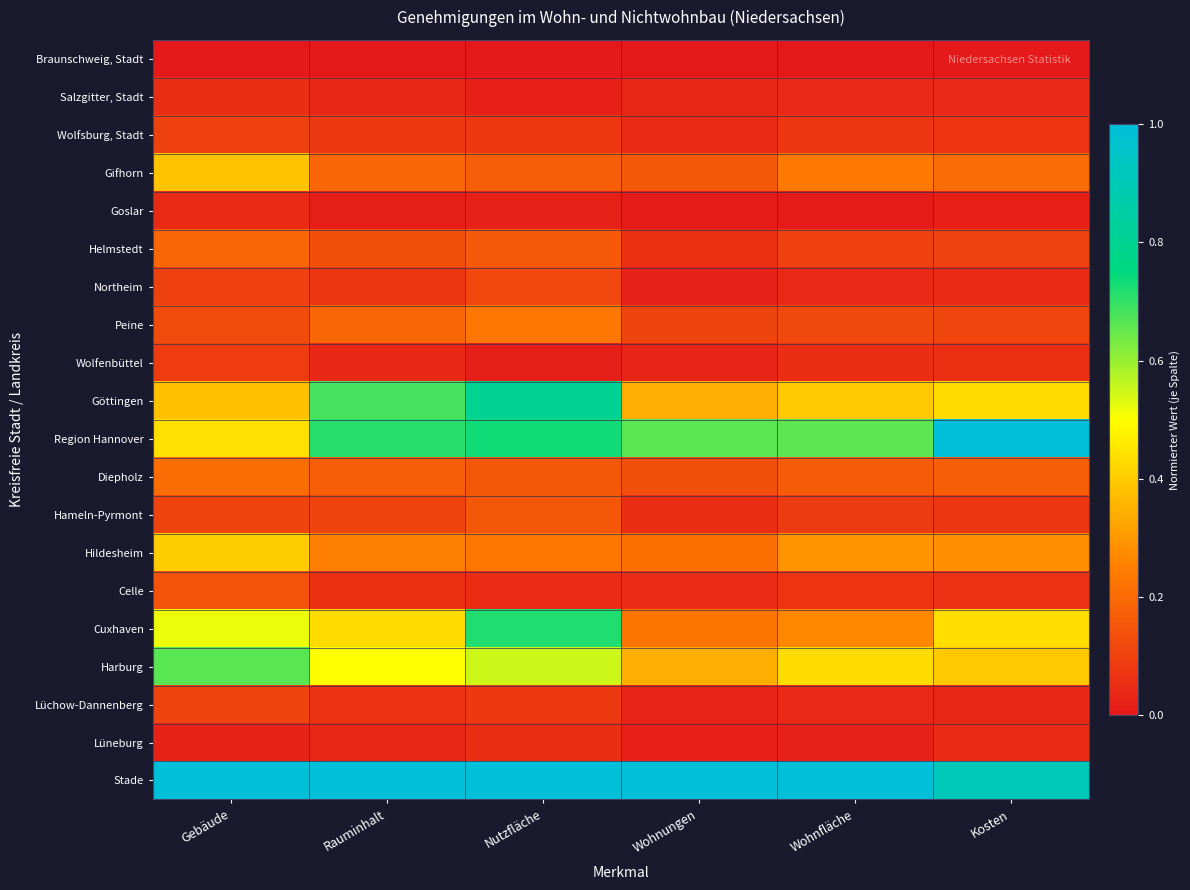

At how many categories does at least one series exceed 0?

6